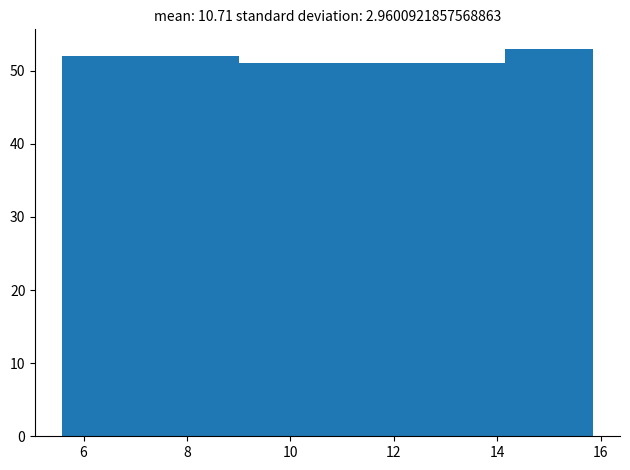

Reading left to right, list every bar in this chart as the range it spans on the x-axis followed by its height. Neither the bar edges nor the heights are printed on the chart, so give them approximately, as read against the axes.

5.6 to 7.2: 52
7.2 to 9.0: 52
9.0 to 10.8: 51
10.8 to 12.4: 51
12.4 to 14.2: 51
14.2 to 15.8: 53